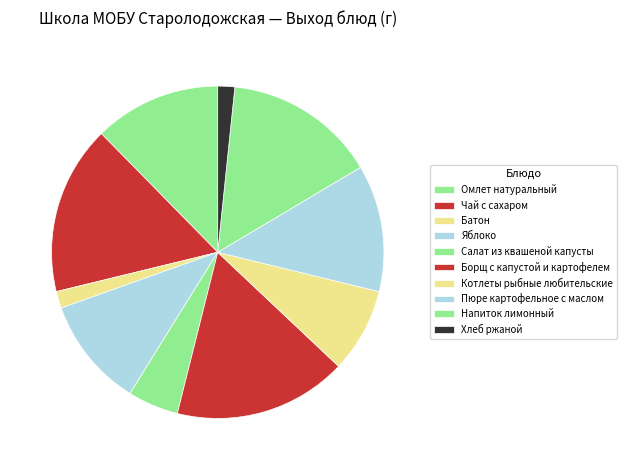

Count the number of slices in the pie.

10